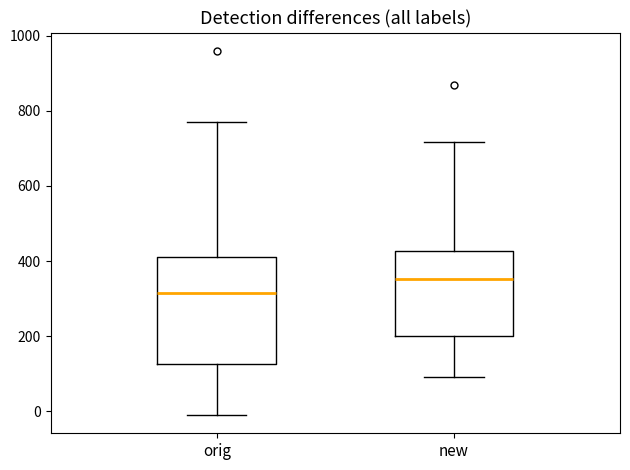

Which box has the lowest median line?

orig